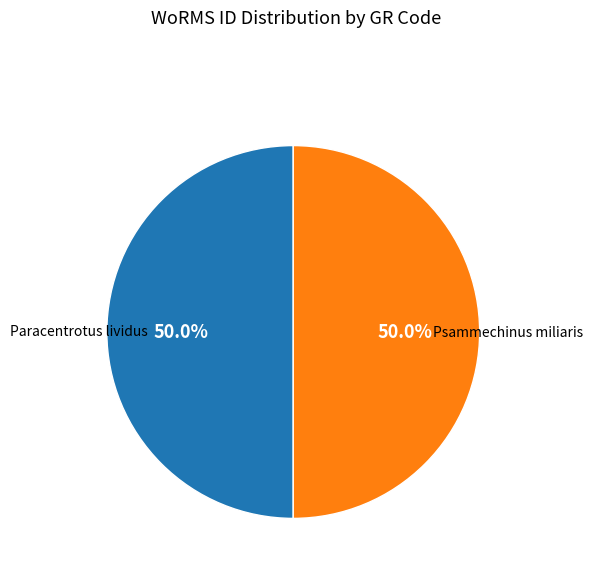

How many segments does this pie chart have?

2